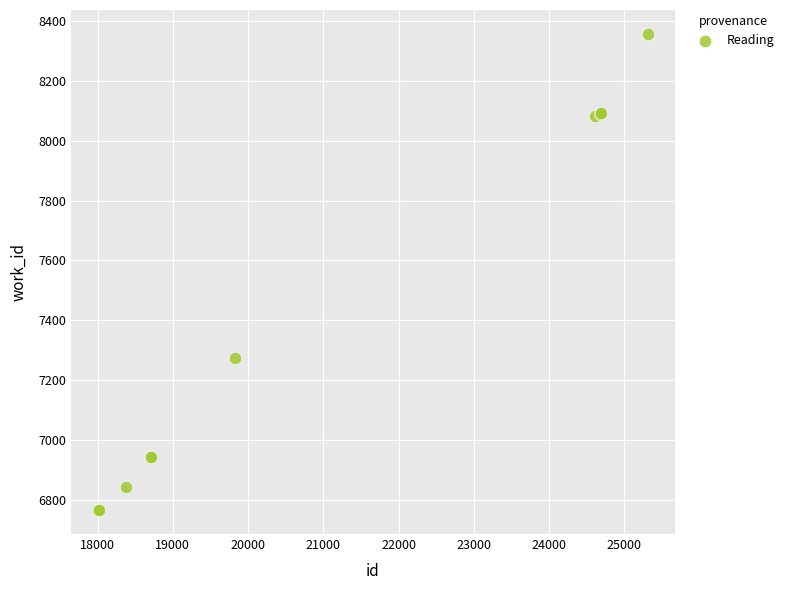

What Y value in the scatter plot is closest to 7561?

7276